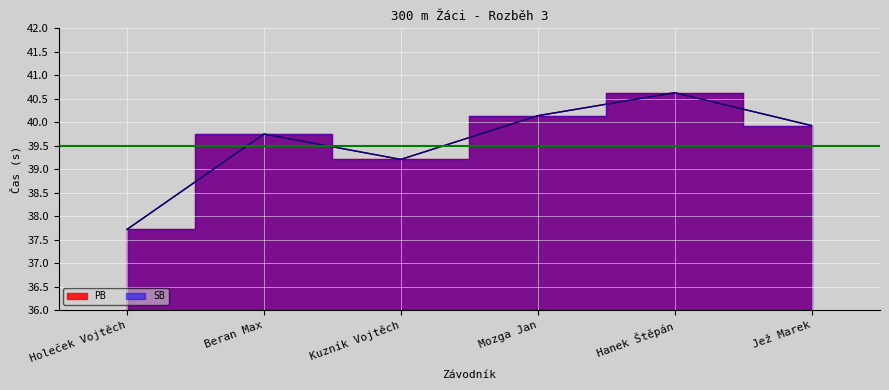

Is it true that PB equals 27.5 at Beran Max?

False